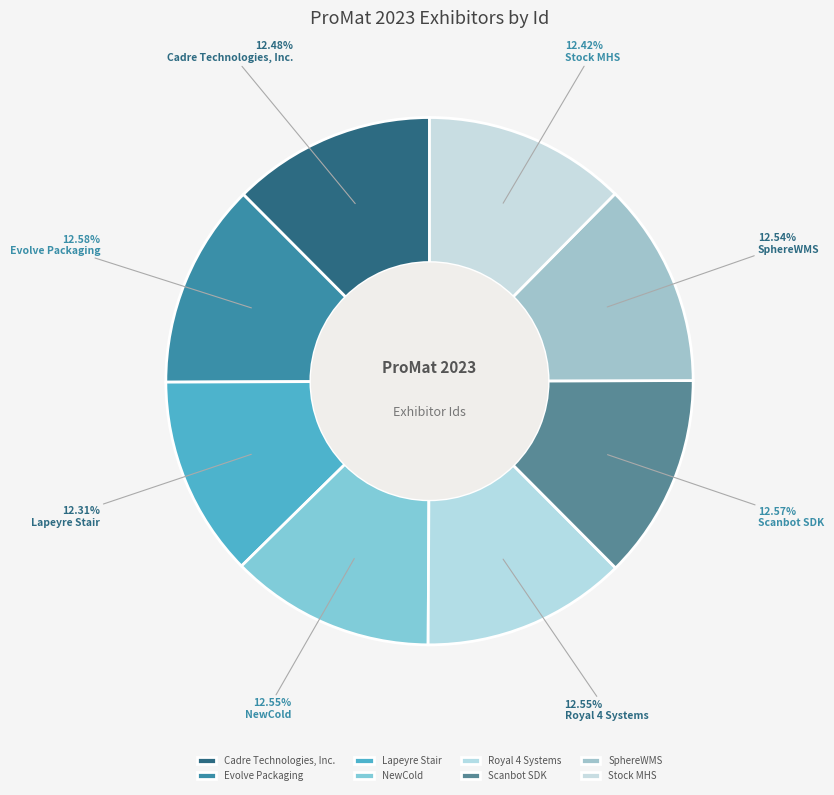

Which has a higher value, SphereWMS or Lapeyre Stair?

SphereWMS